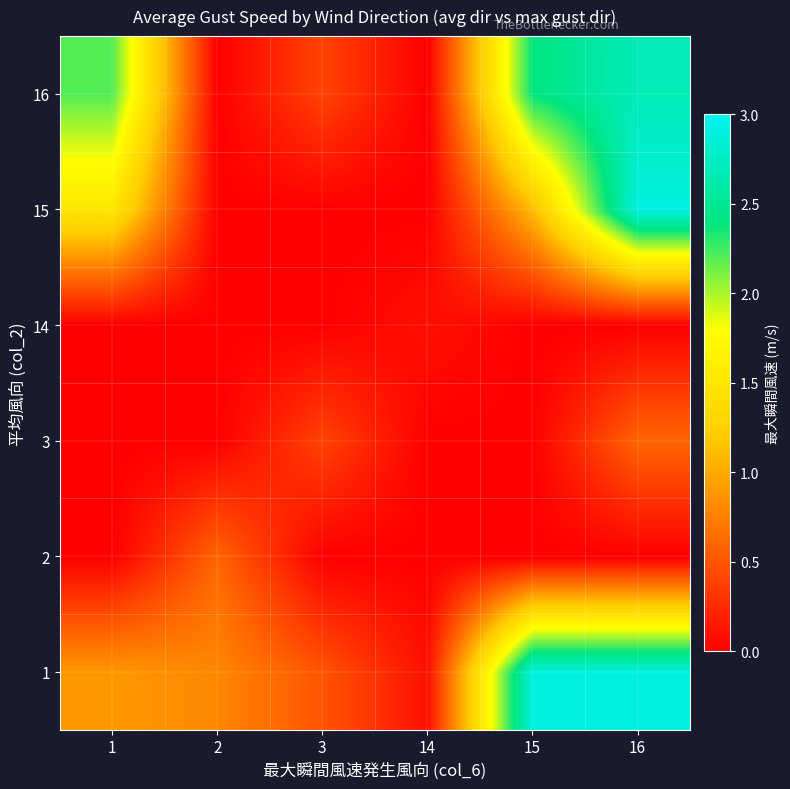

Reading left to right, extract all data points from this chart.

1: 1=0.9	2=0.8	3=0.5	14=0.1	15=2.9	16=2.9
2: 1=0.0	2=0.6	3=0.0	14=0.0	15=0.0	16=0.0
3: 1=0.0	2=0.0	3=0.4	14=0.0	15=0.0	16=0.6
14: 1=0.0	2=0.0	3=0.0	14=0.1	15=0.0	16=0.0
15: 1=1.5	2=0.0	3=0.0	14=0.0	15=1.1	16=2.9
16: 1=2.2	2=0.0	3=0.4	14=0.0	15=2.4	16=2.7